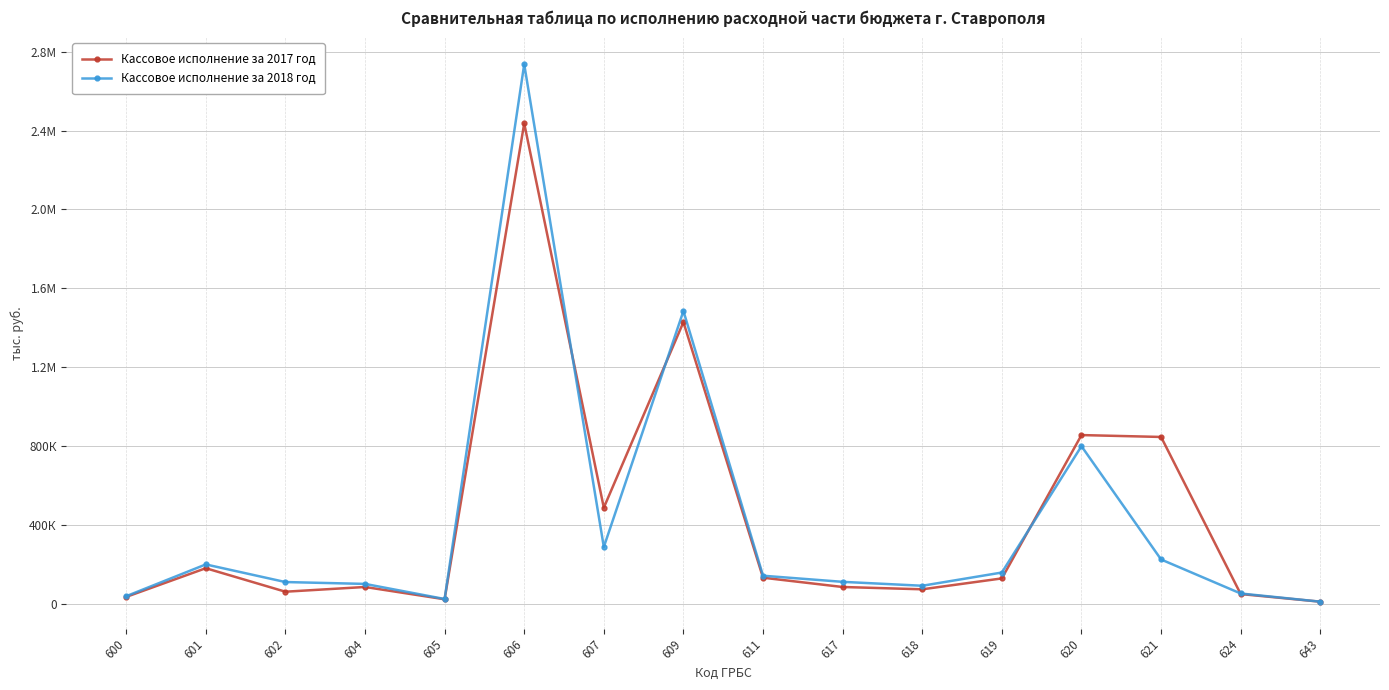

Which series ends up on top after the final intersection of Кассовое исполнение за 2017 год and Кассовое исполнение за 2018 год?

Кассовое исполнение за 2018 год